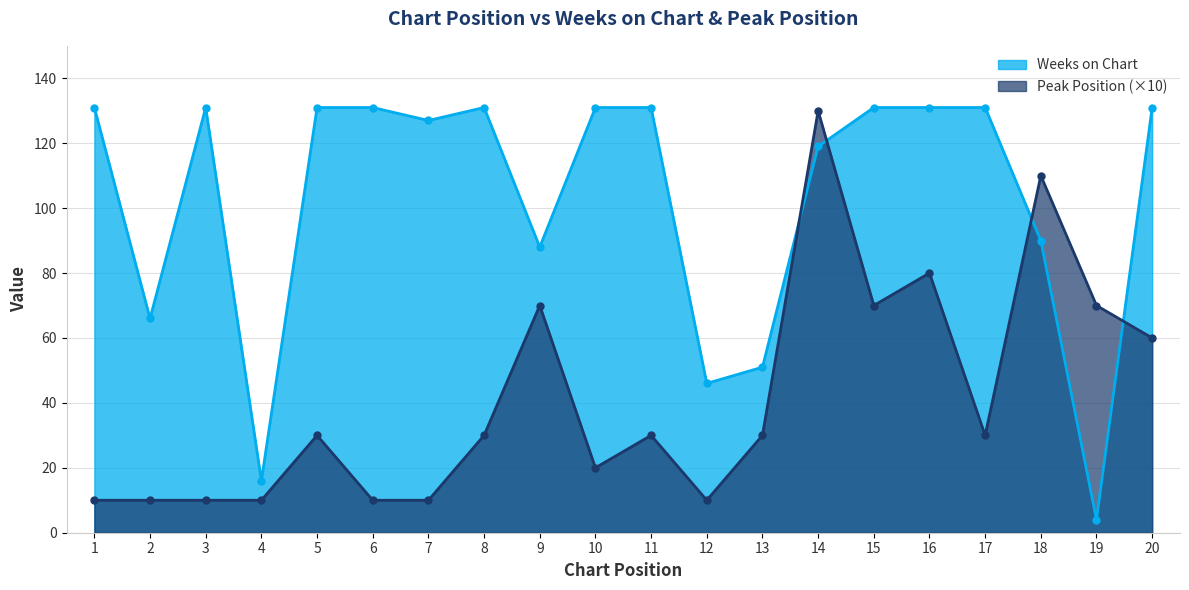

Rank the series at 20 from highest to lowest value.

Weeks on Chart, Peak Position